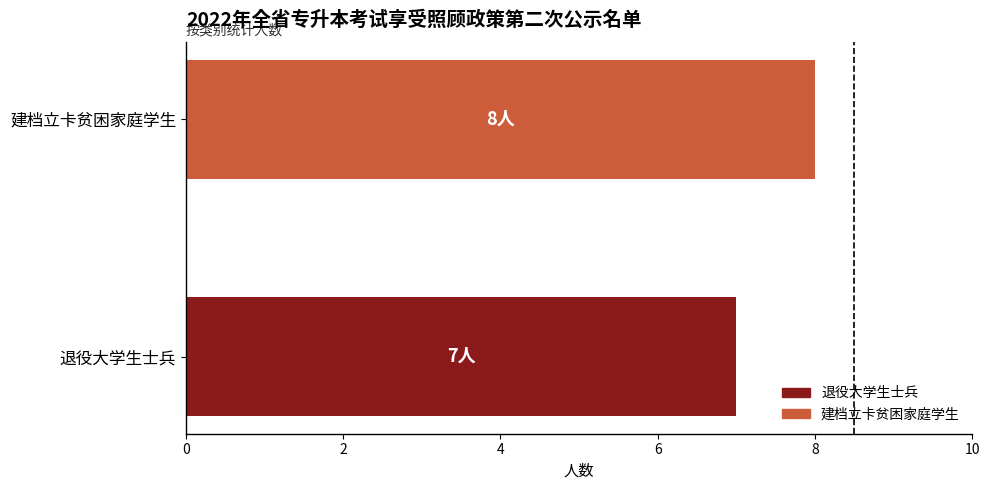

What is the sum of the values at 退役大学生士兵 and 建档立卡贫困家庭学生?

15